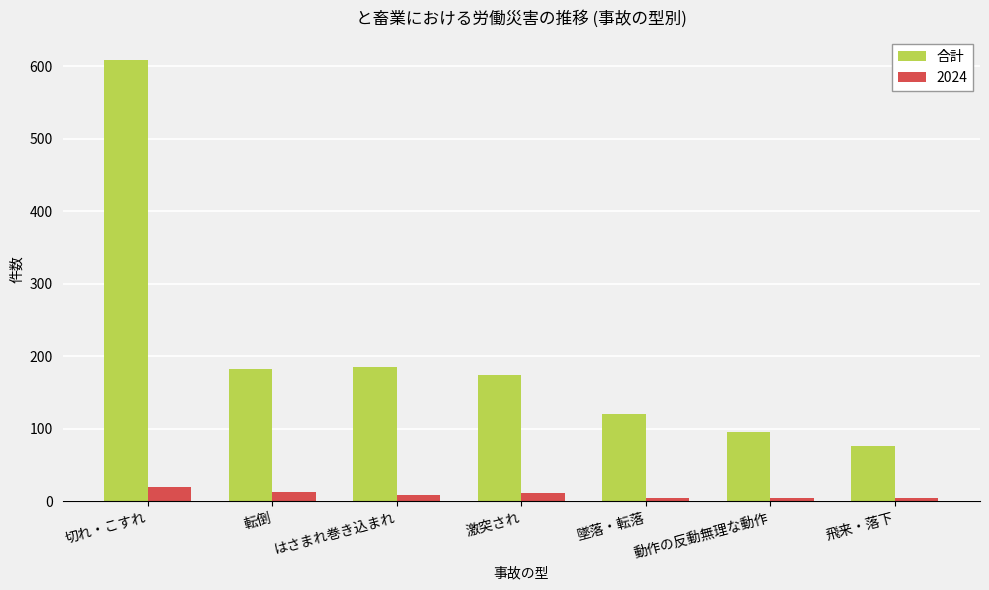

Is it true that 合計 equals 25 at 墜落・転落?

False